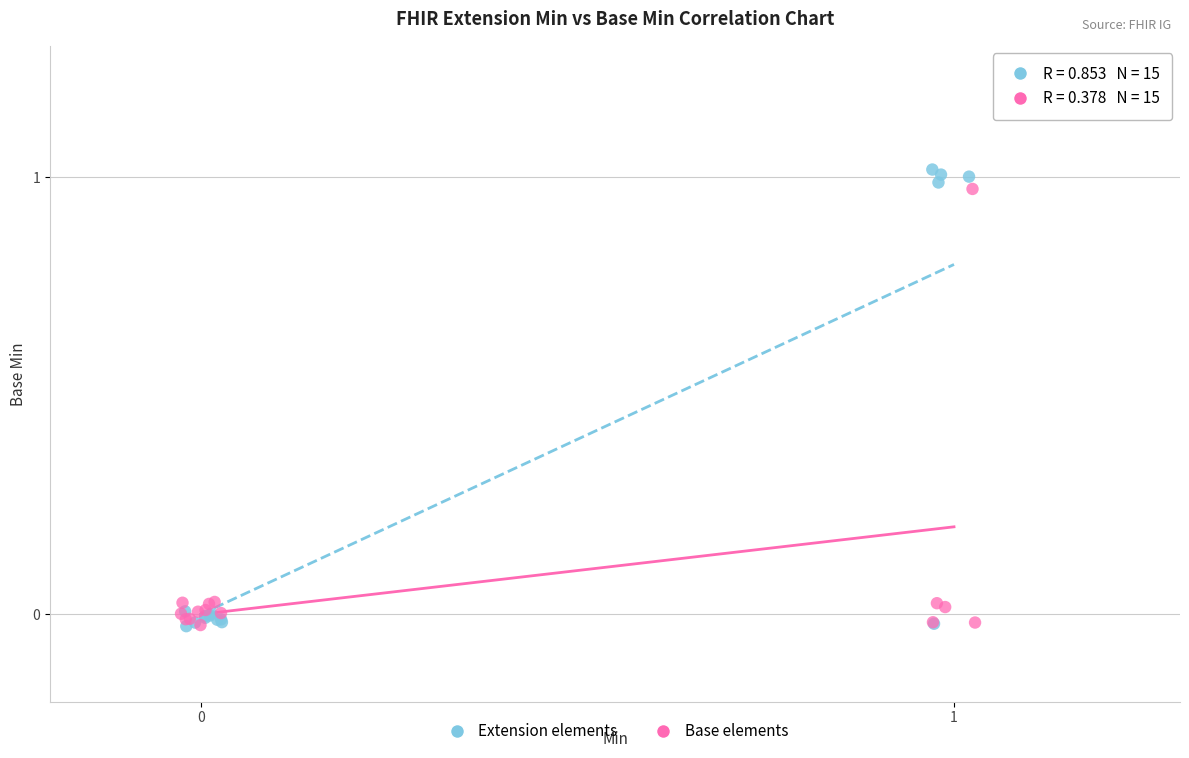

What are all the series names shown in the legend?

Extension elements, Base elements